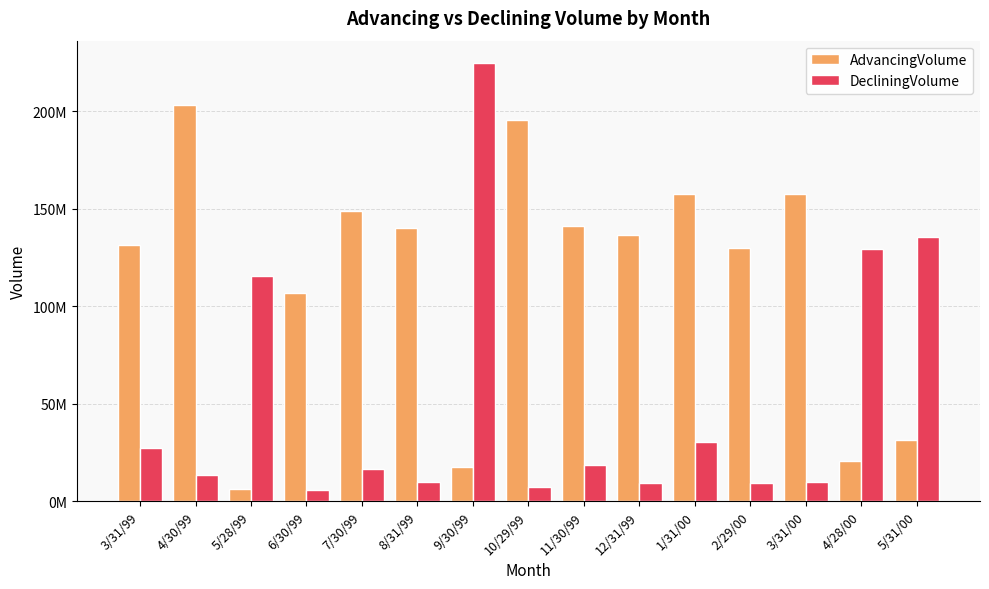

Are the bars grouped side by side (vs. stacked)?

Yes